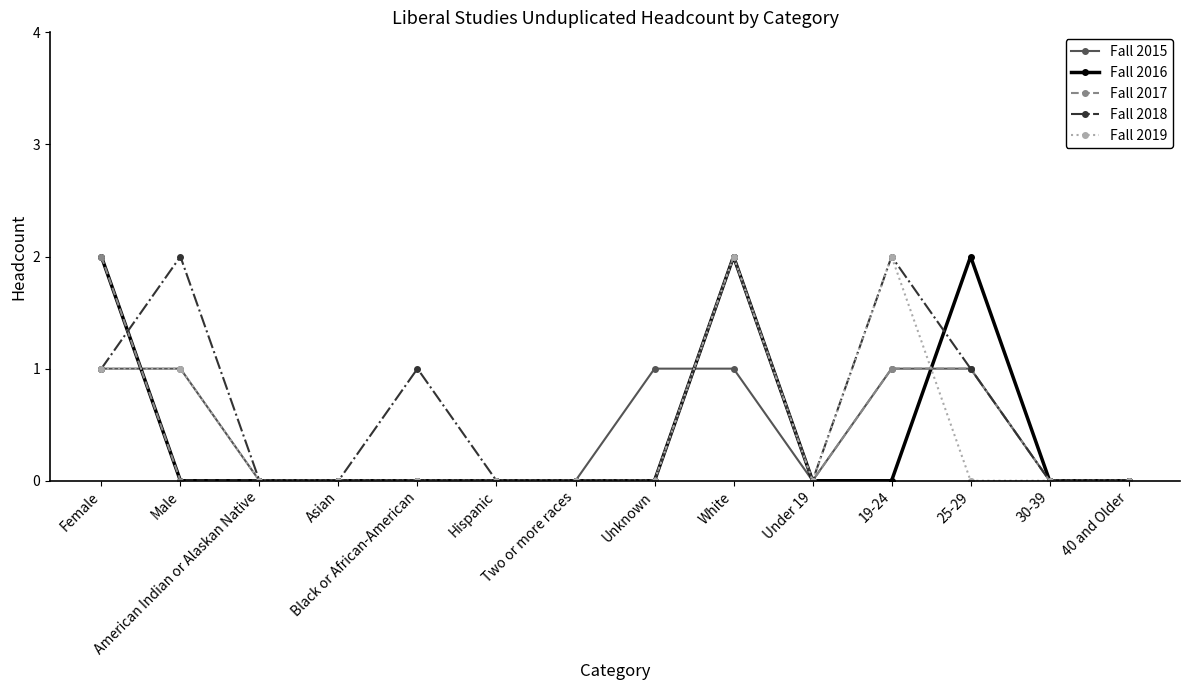

Rank the series by their maximum value, from highest to lowest.

Fall 2016, Fall 2017, Fall 2018, Fall 2019, Fall 2015